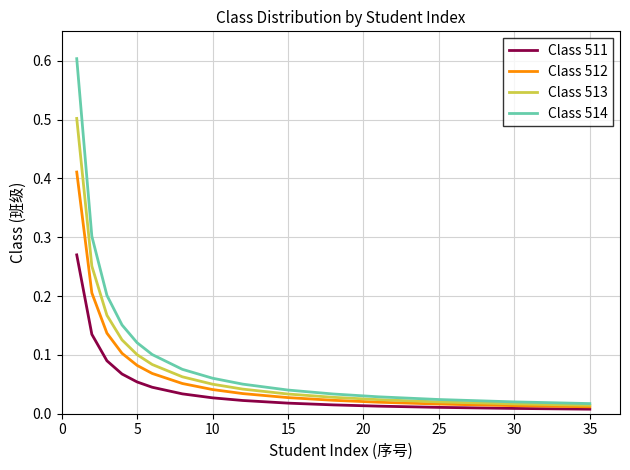

What is the greatest value displayed?

0.6